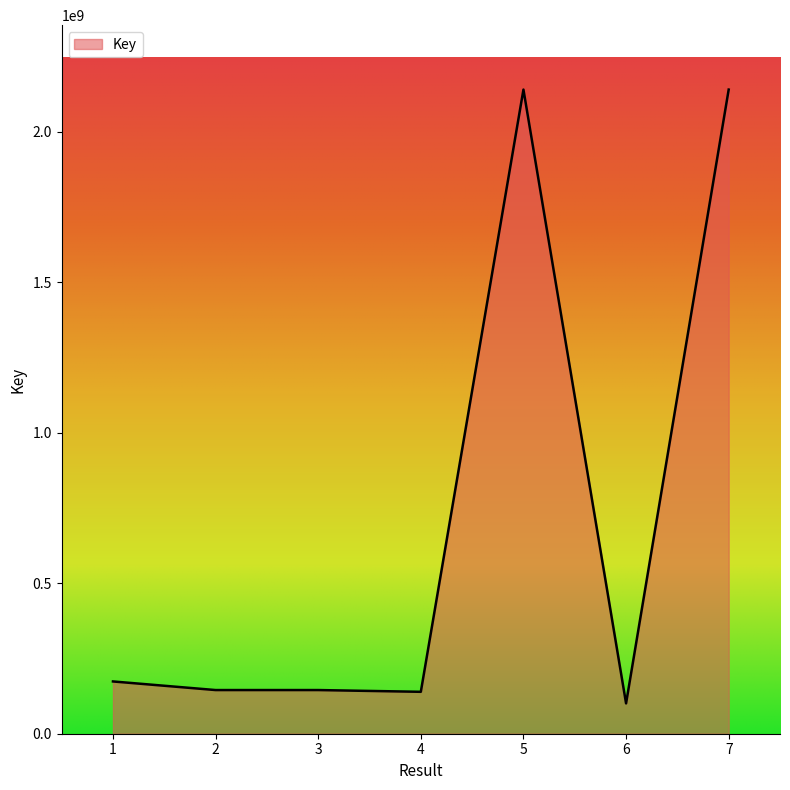

What is the minimum value shown in the chart?

100768457